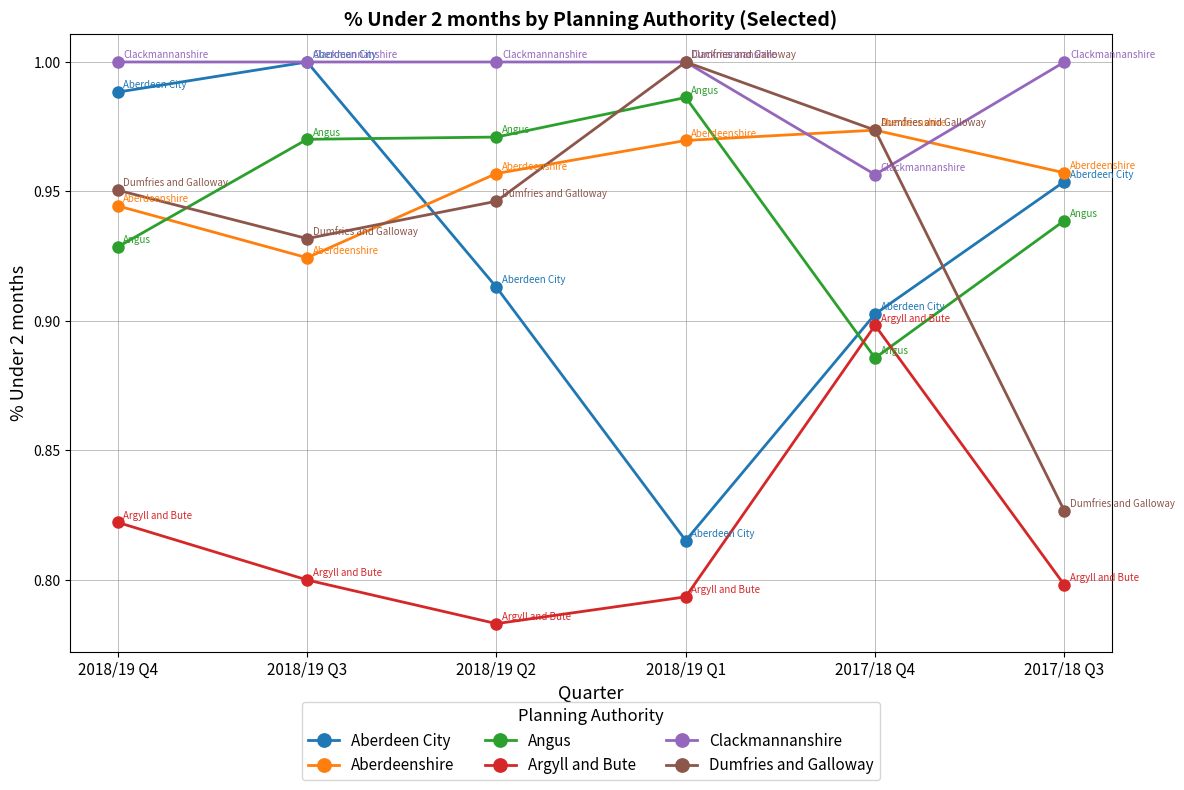

At which label does Angus reach its peak?

2018/19 Q1